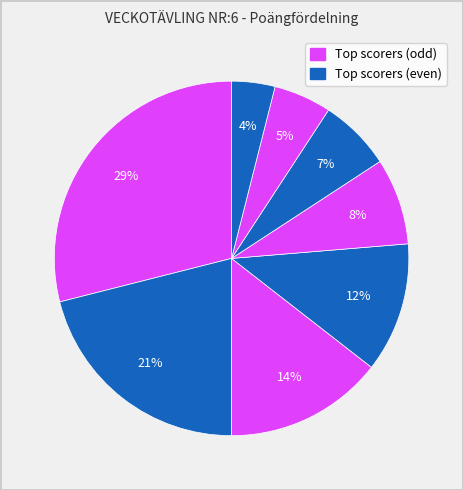

Count the number of slices in the pie.

8